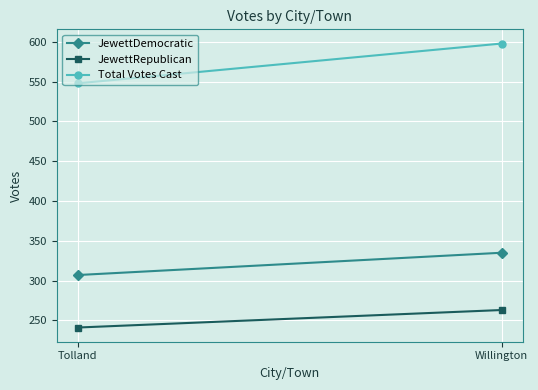

How many data points in JewettRepublican are less than 263?

1